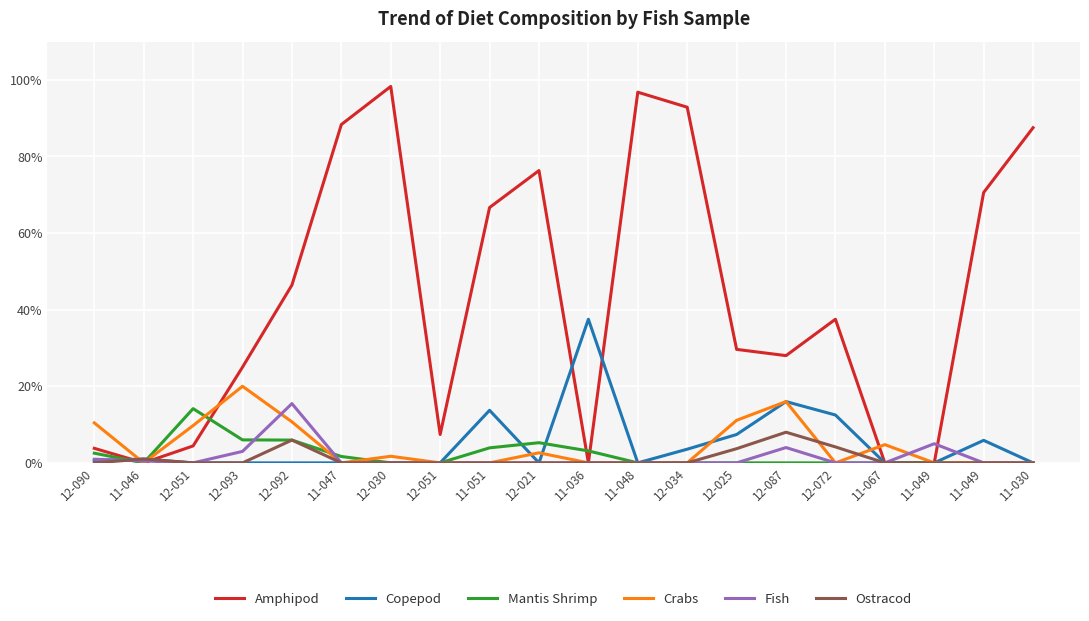

Does the chart have visible grid lines?

Yes